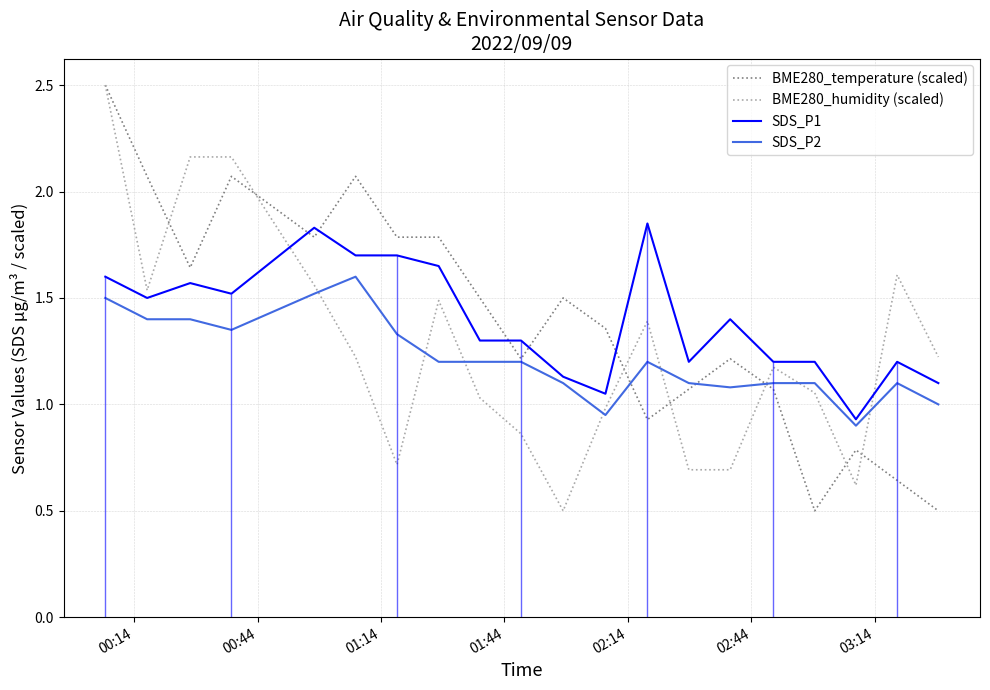

How many intersections are there between SDS_P2 and BME280_humidity (scaled)?

8